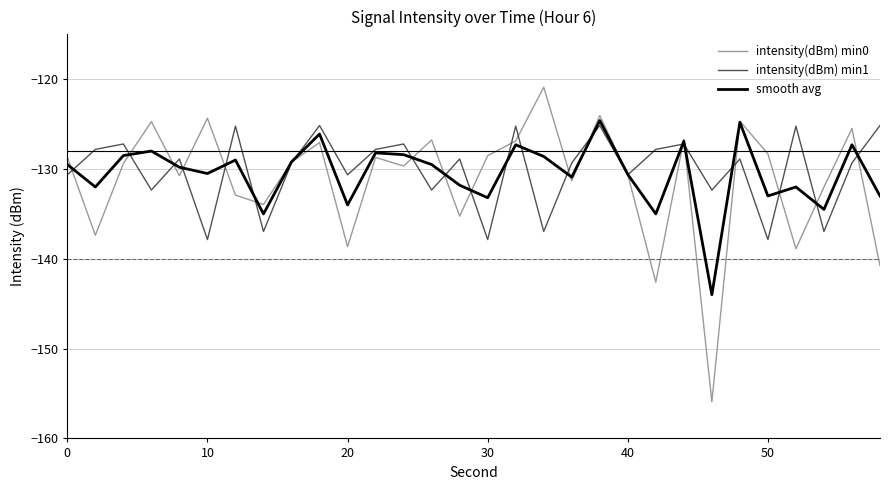

What is the smallest value displayed?

-155.9